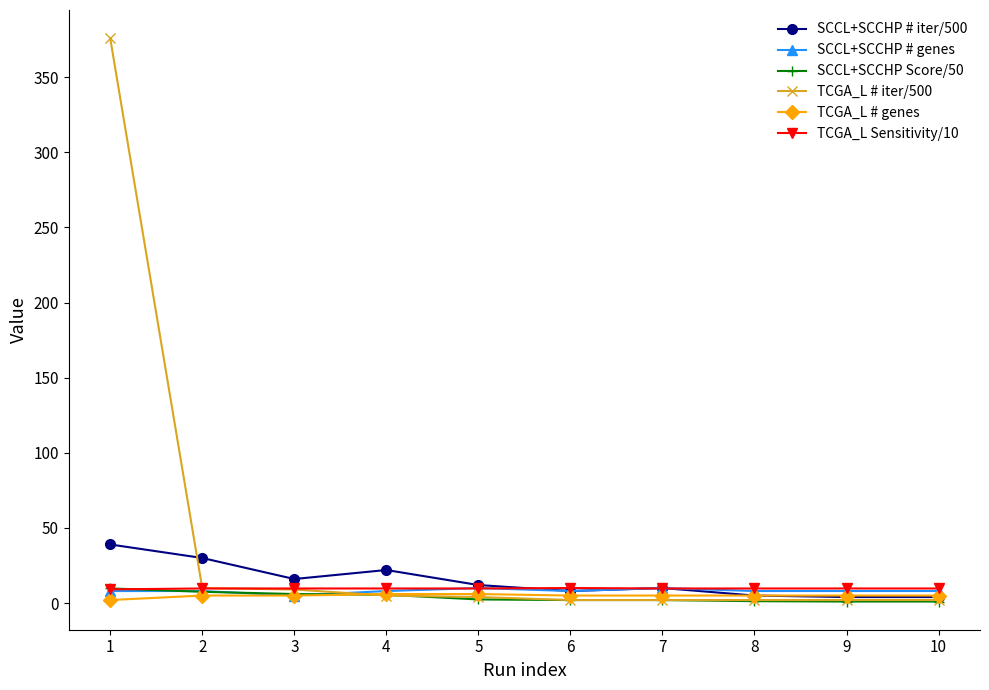

Reading left to right, transcribe all the data shown in this chart.

SCCL+SCCHP # iterations/500: 39.0	30.0	16.0	22.0	12.0	8.0	10.0	5.0	4.0	4.0
SCCL+SCCHP # genes: 8.0	8.0	5.0	8.0	10.0	8.0	10.0	8.0	8.0	8.0
SCCL+SCCHP Score (scaled): 9.8	7.5	6.0	5.5	2.4	2.0	2.0	1.2	1.0	1.0
TCGA_L # iterations/500: 376.0	10.0	9.0	5.0	4.0	2.0	2.0	2.0	2.0	2.0
TCGA_L # genes: 2.0	5.0	5.0	6.0	6.0	5.0	5.0	5.0	5.0	5.0
TCGA_L Sensitivity (scaled): 9.1	9.7	9.7	9.7	9.7	10.0	9.7	9.7	9.7	9.7